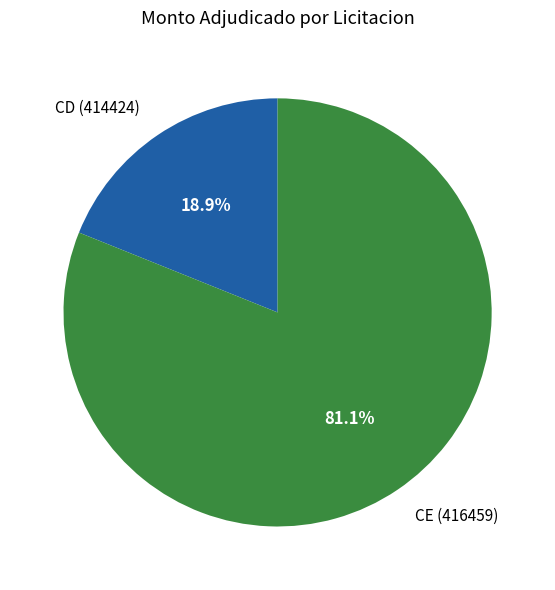

Between CD (414424) and CE (416459), which is larger?

CE (416459)